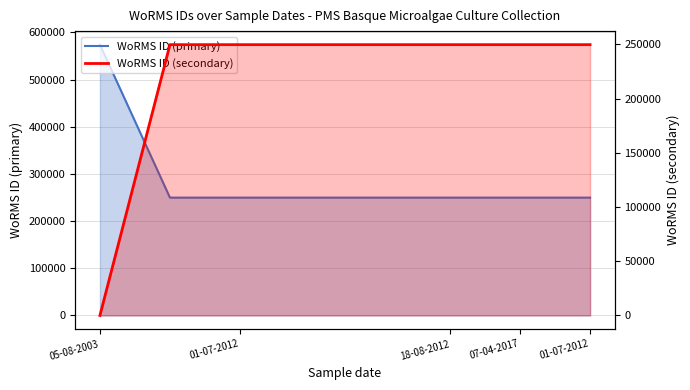

The value of WoRMS ID (secondary) at 01-07-2012 is 112216. True or false?

False